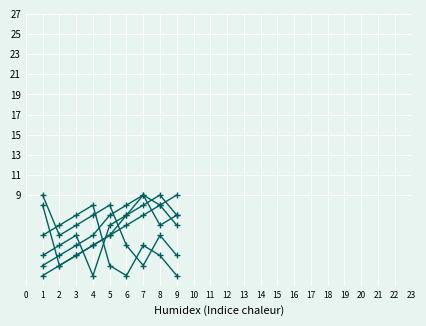

How many lines are shown in the chart?

6